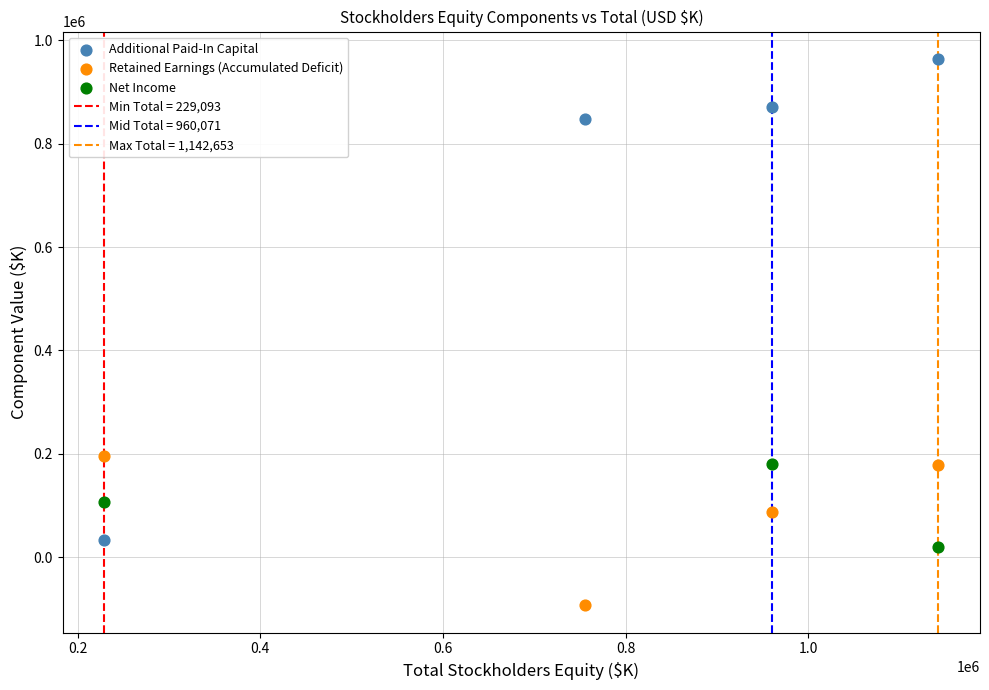

Which series reaches the minimum Y coordinate?

Retained Earnings (Accumulated Deficit)